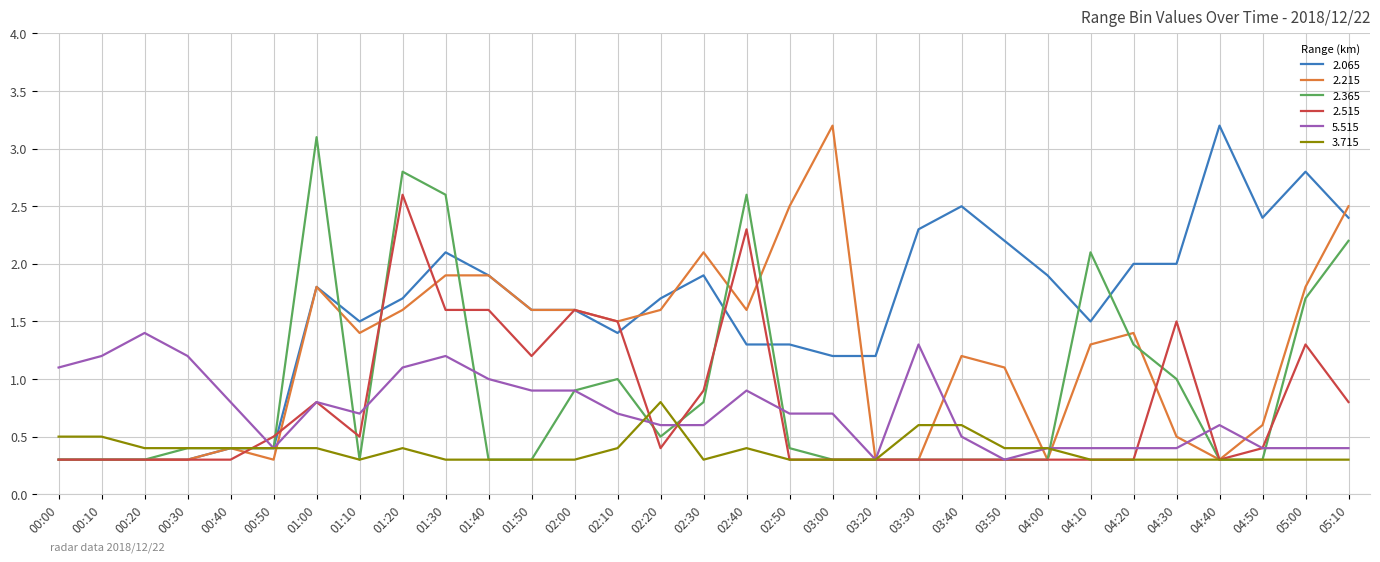

What is the difference between the second highest and second lowest values in the 2.215 series?

2.2